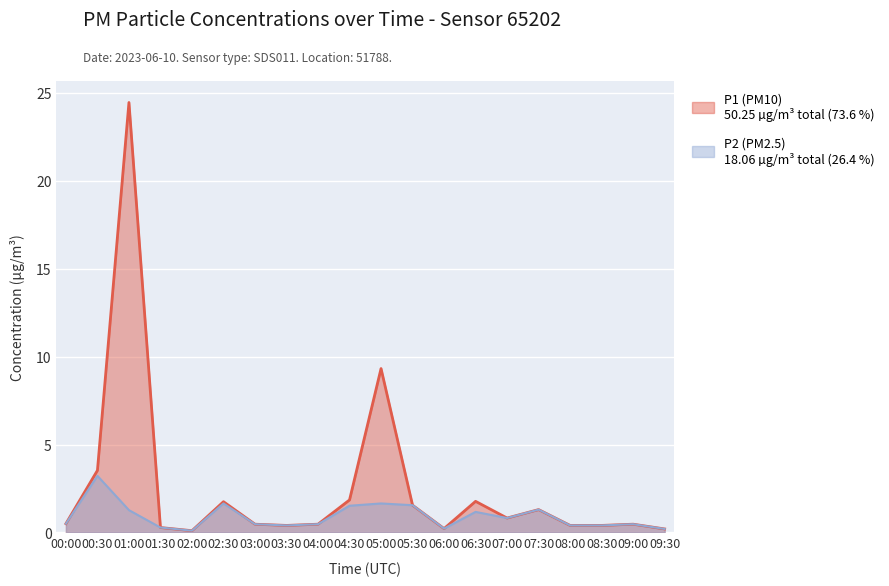

Which has a higher value, 07:00 or 03:30?

07:00